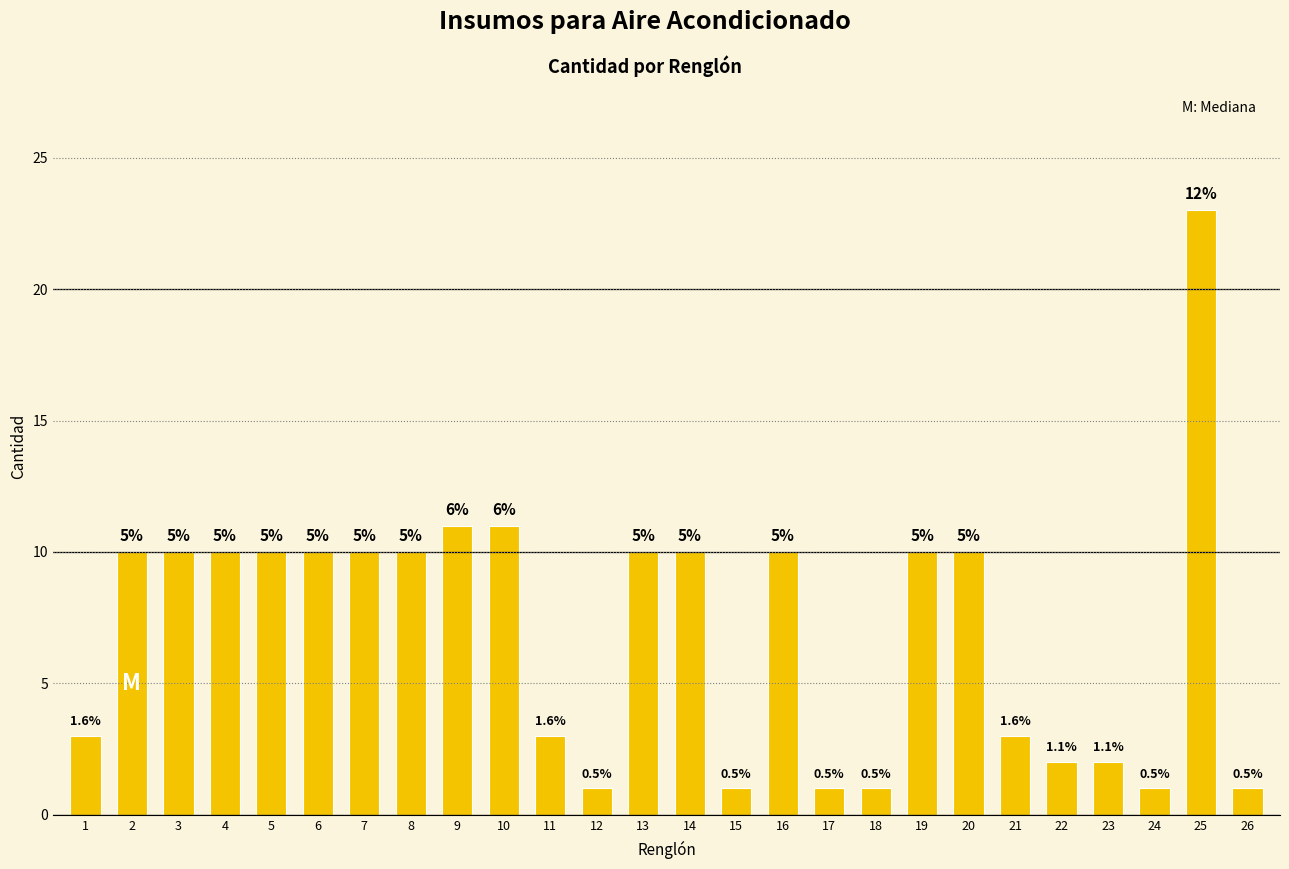

Reading left to right, extract all data points from this chart.

1=3	2=10	3=10	4=10	5=10	6=10	7=10	8=10	9=11	10=11	11=3	12=1	13=10	14=10	15=1	16=10	17=1	18=1	19=10	20=10	21=3	22=2	23=2	24=1	25=23	26=1